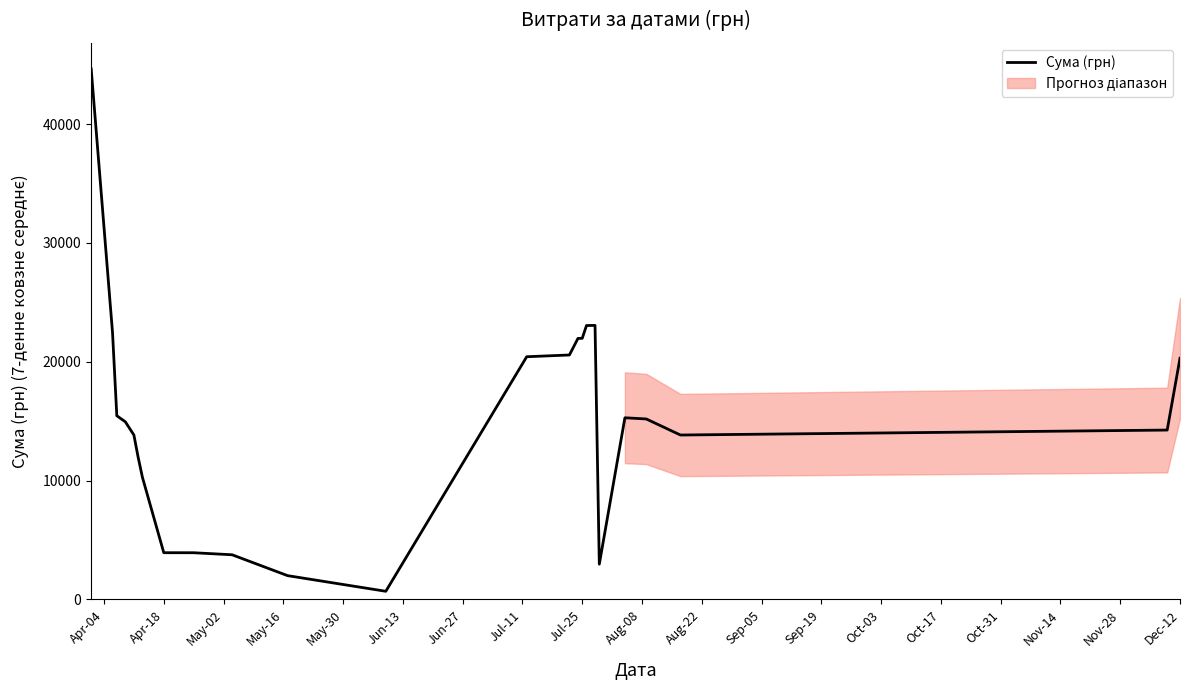

What is the value of the 6th point from the left?

11960.7